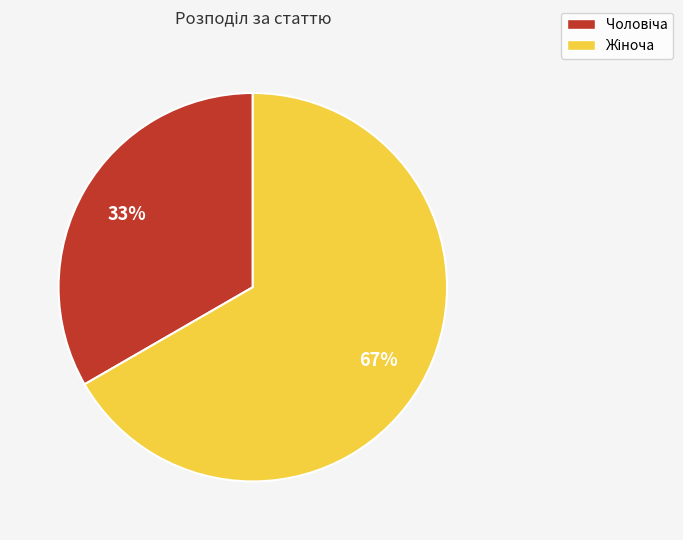

Which category has the smallest portion of the pie?

Чоловіча